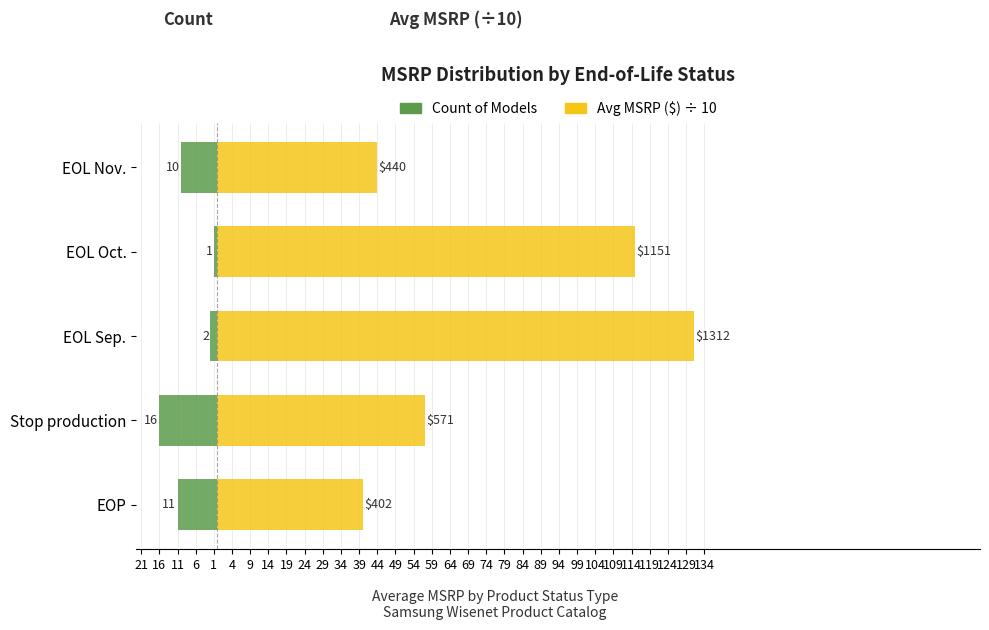

Which series has the largest total across all categories?

Avg MSRP ($) ÷ 10